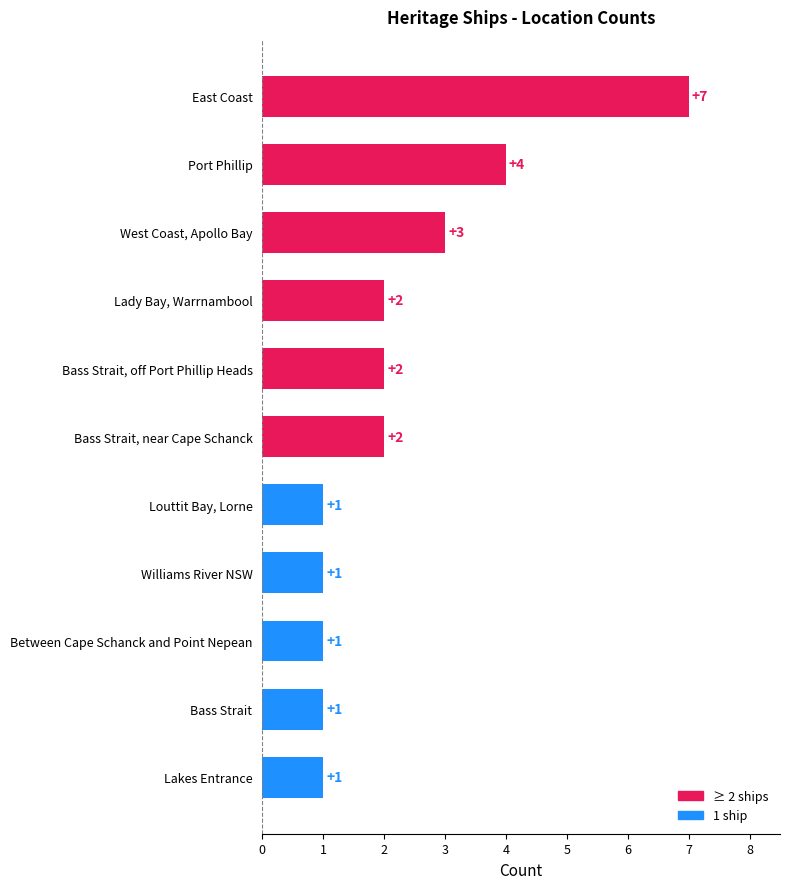

The value at Between Cape Schanck and Point Nepean is 1. True or false?

True